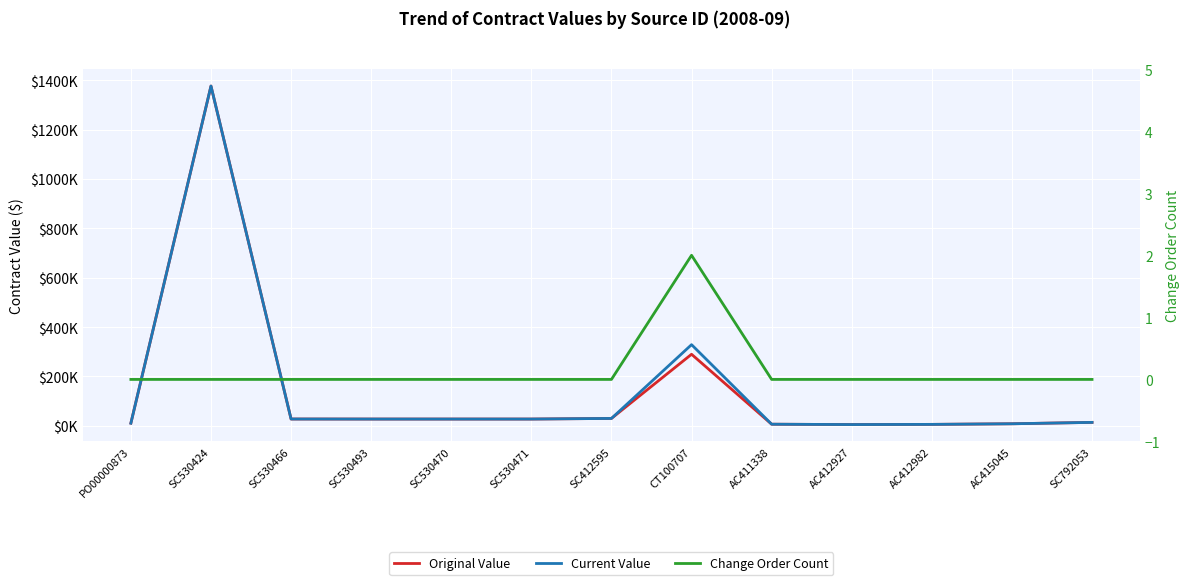

What is the total value across all series at SC792053?

28000.0